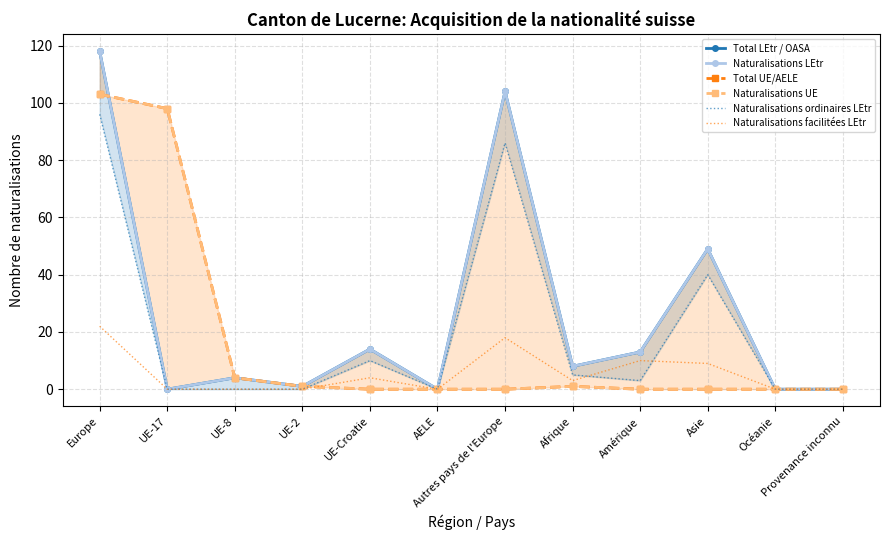

Which series changed the most between UE-Croatie and Océanie?

Total LEtr / OASA